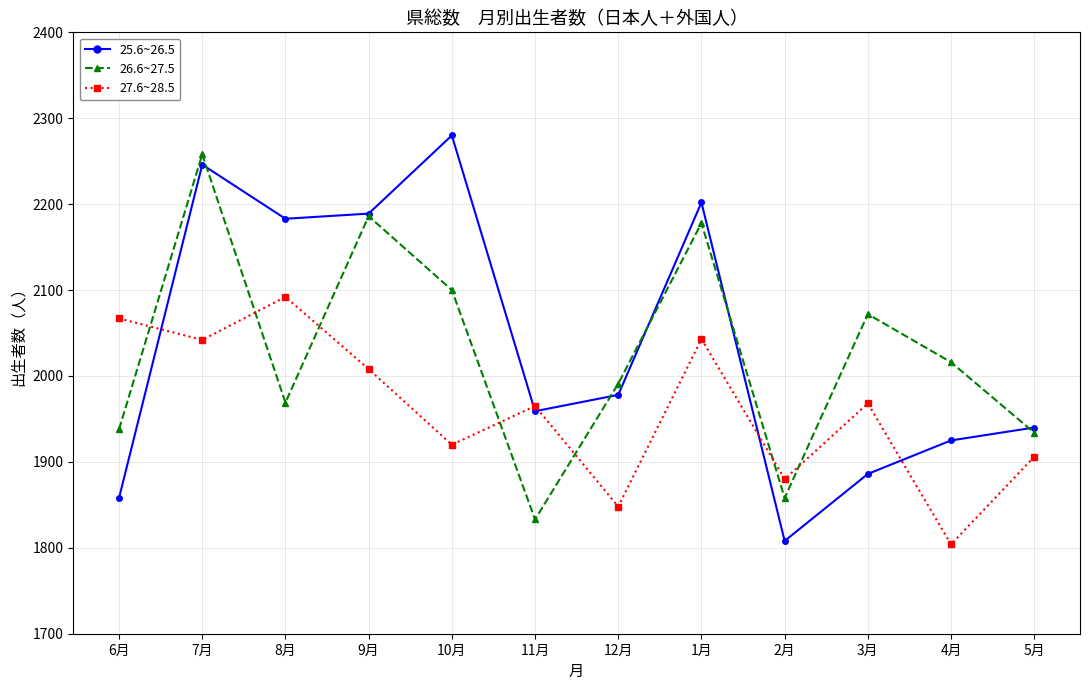

What is the sum of the 26.6~27.5 values at 9月 and 5月?

4120